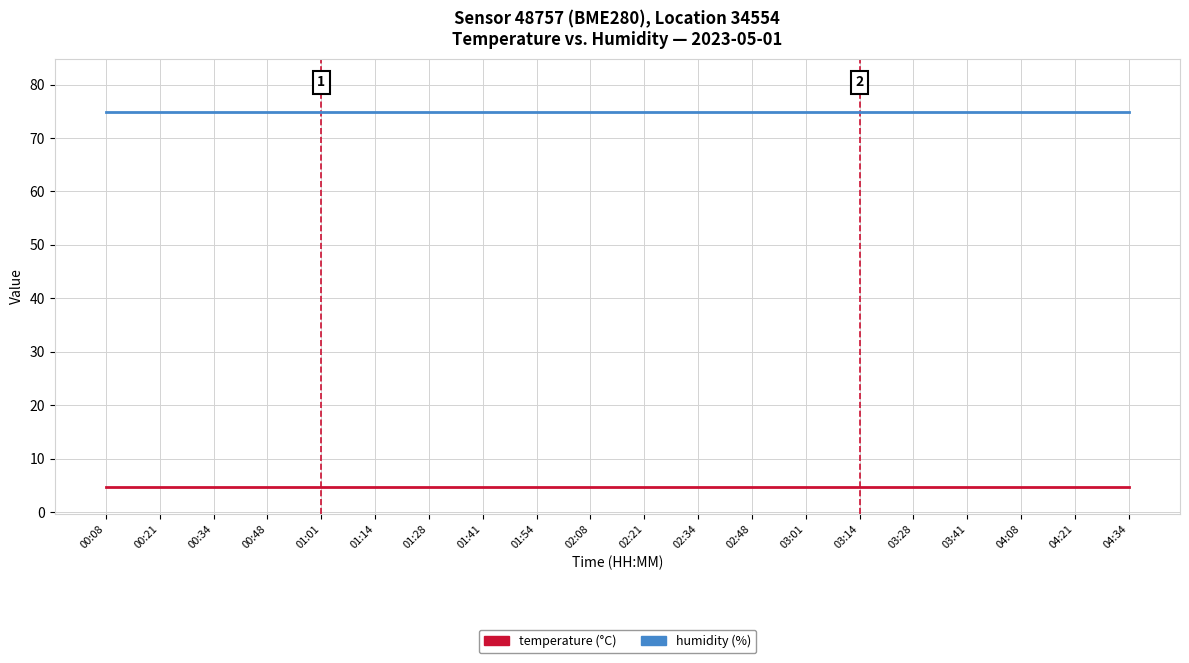

What is the lowest value of the temperature (°C) series?

4.7